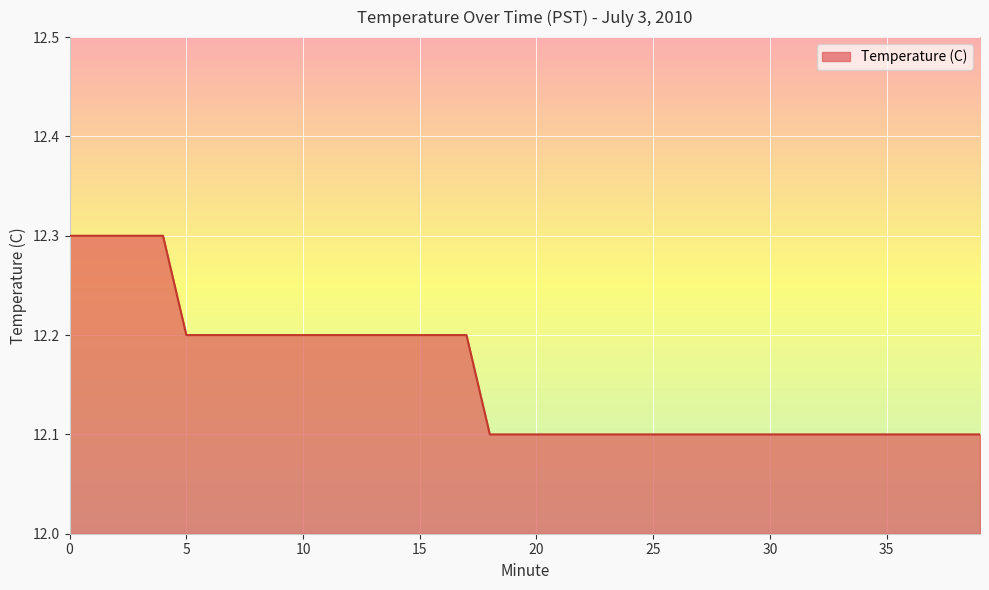

What is the greatest value displayed?

12.3